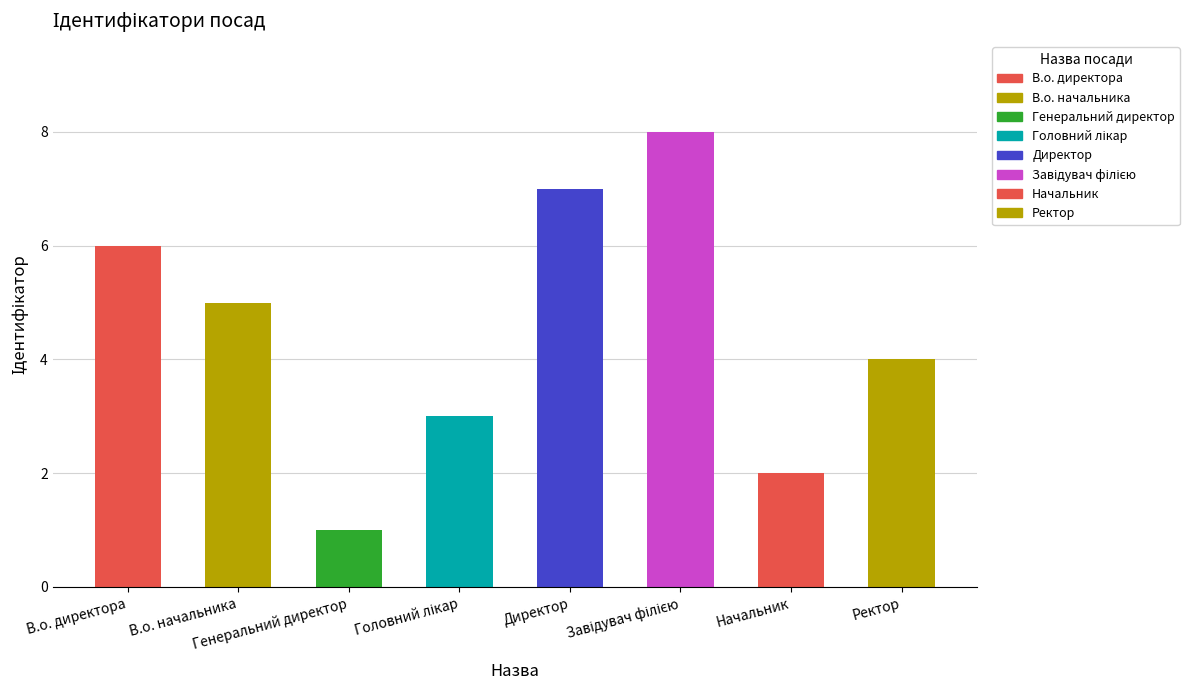

What is the difference between the second highest and minimum values?

6